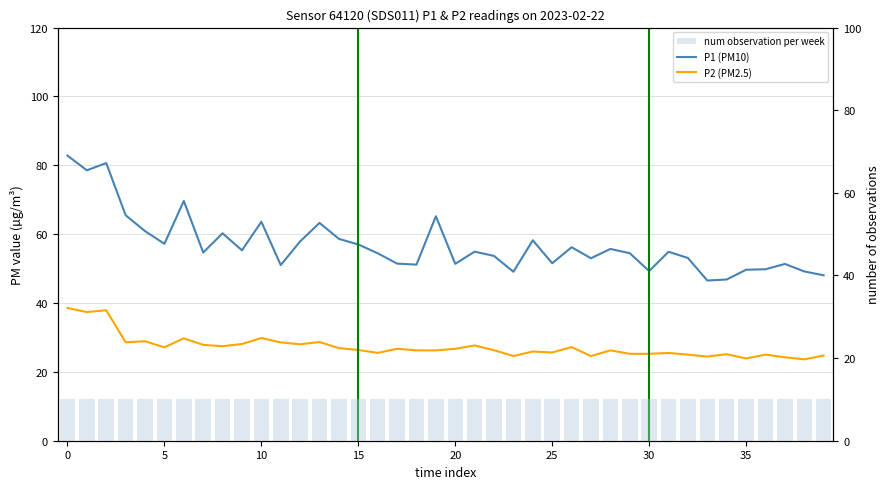

True or false: P1 (PM10) has a value of 63.6 at 10.

True